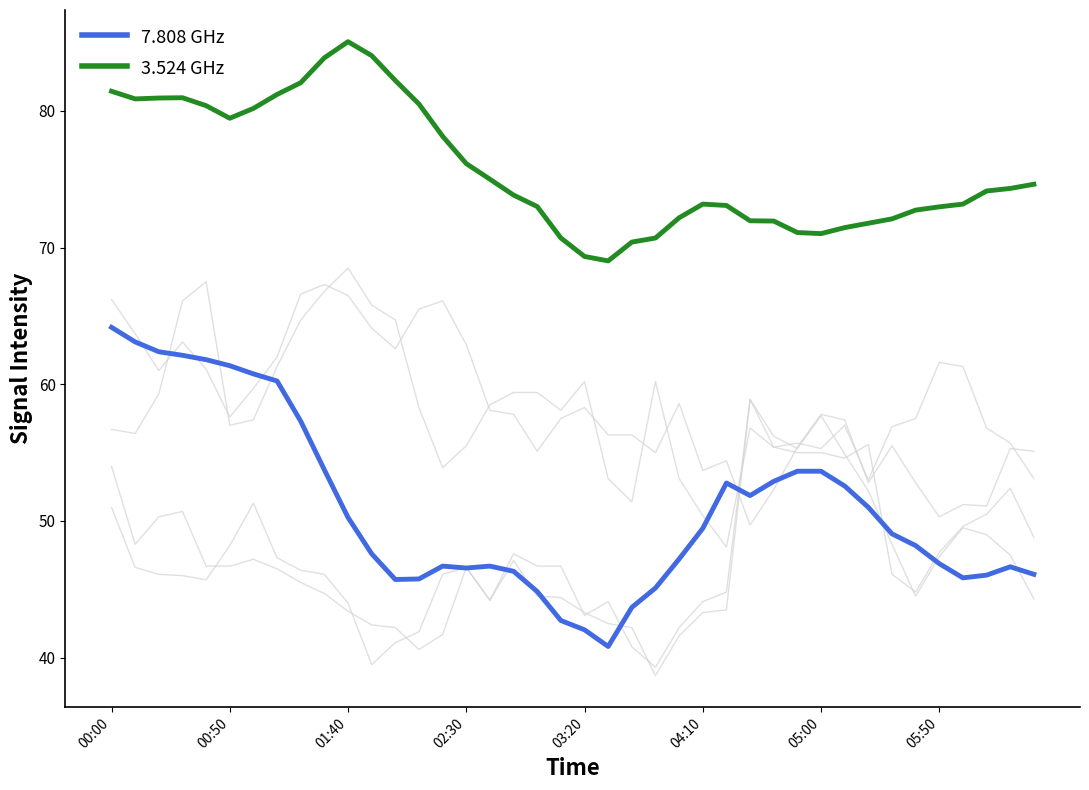

How many lines are shown in the chart?

2